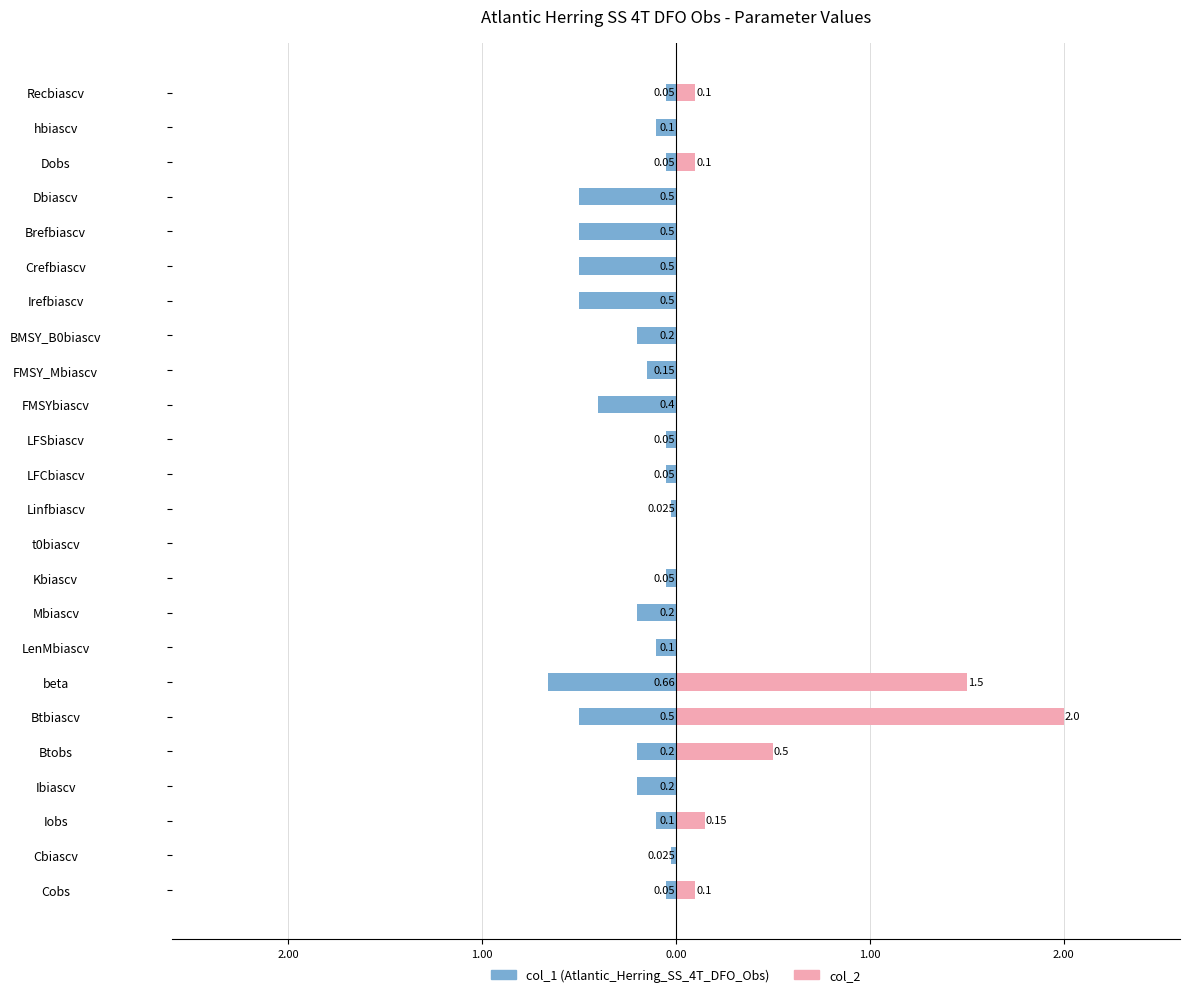

What is the difference between the col_1 values at Kbiascv and hbiascv?

0.1